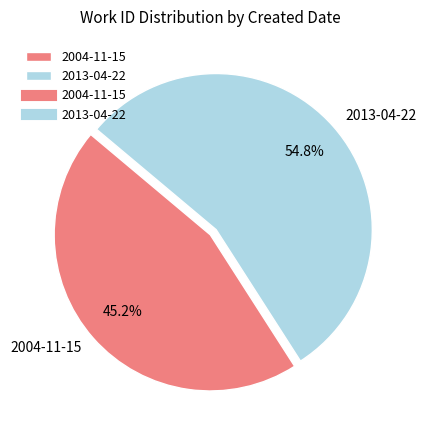

What is the ratio of the value at 2013-04-22 to the value at 2004-11-15?

1.2